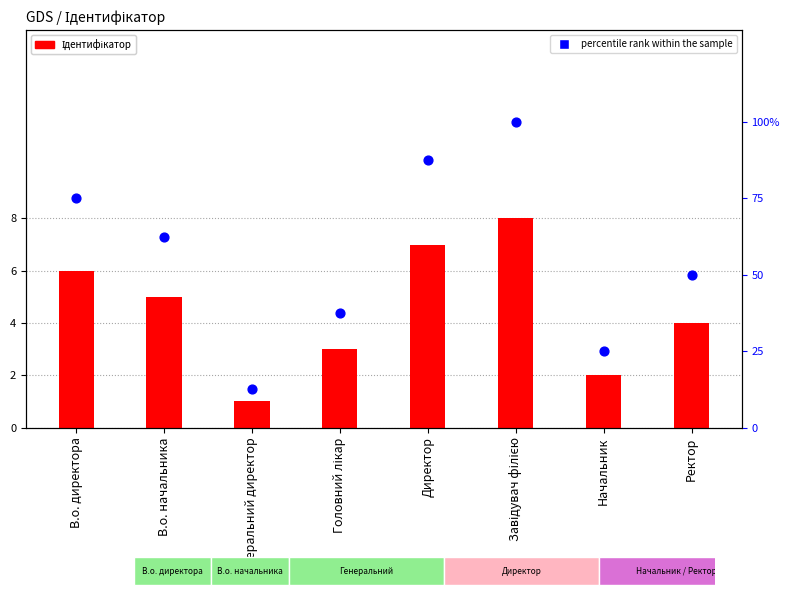

Which series contains the highest Y value?

percentile rank within the sample